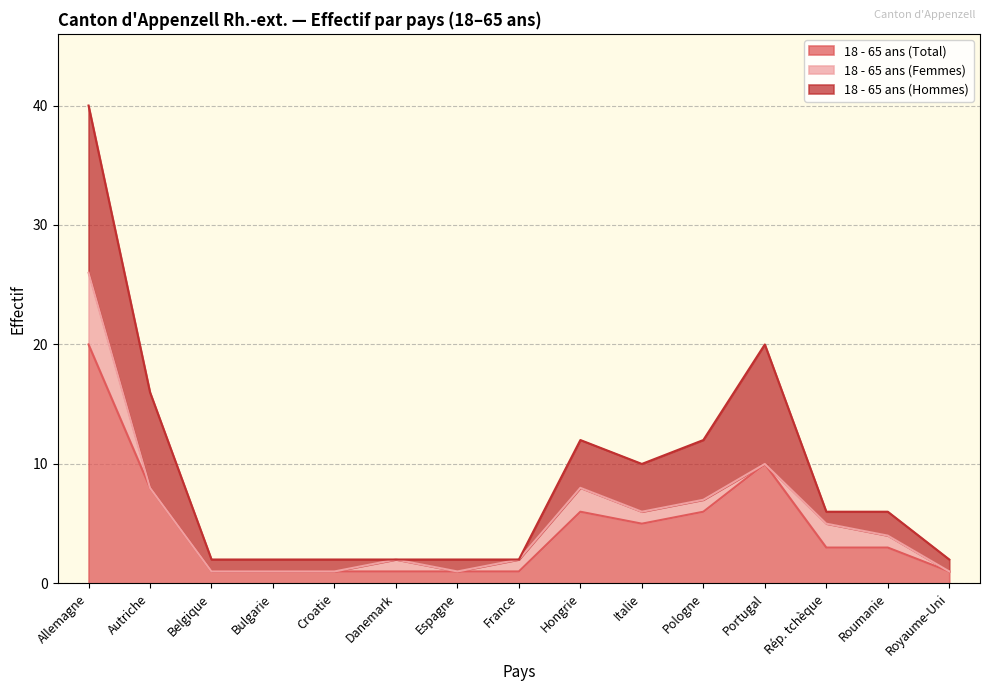

What is the total value across all series at Hongrie?

12